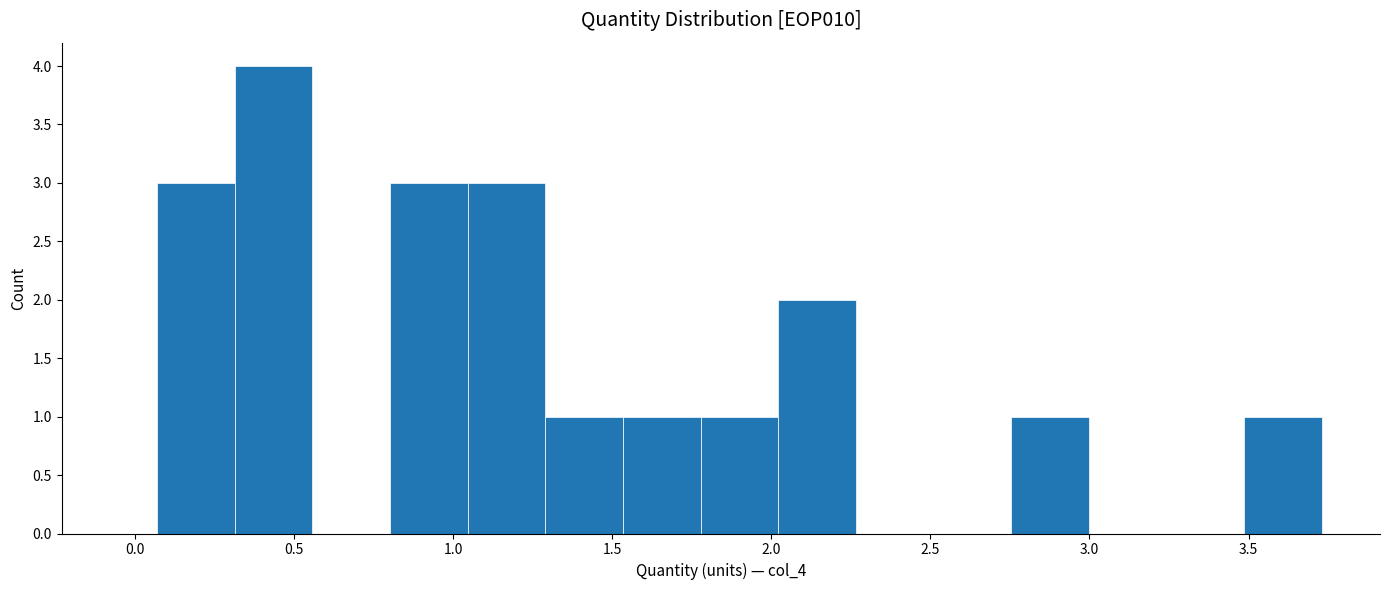

Over which range of the x-axis is the bar tallest?

0.30 to 0.55